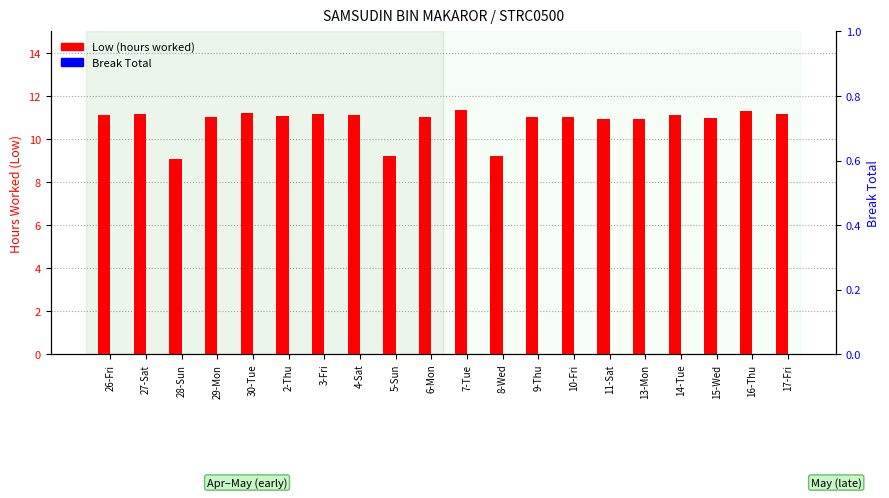

How many data points in Low (hours worked) are above 11?

14